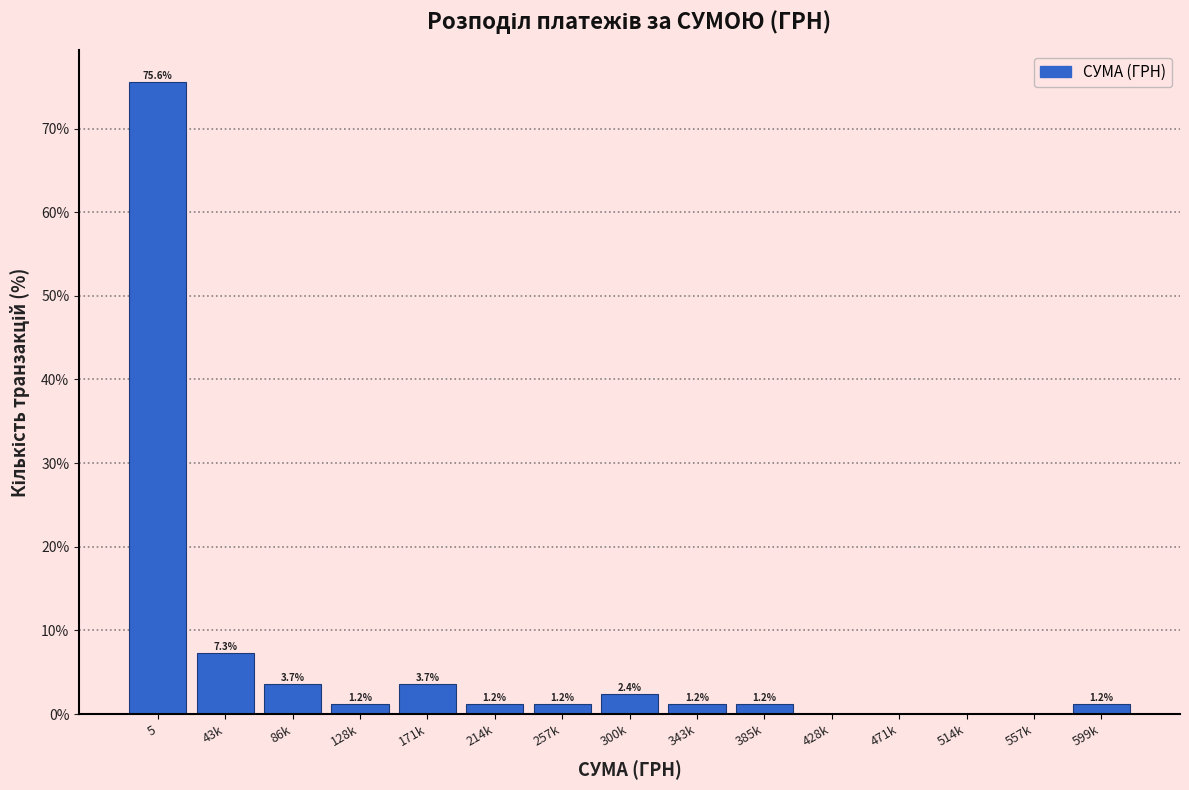

Reading left to right, list all the values displayed in this chart.

5=75.6	43k=7.3	86k=3.7	128k=1.2	171k=3.7	214k=1.2	257k=1.2	300k=2.4	343k=1.2	385k=1.2	428k=0.0	471k=0.0	514k=0.0	557k=0.0	599k=1.2